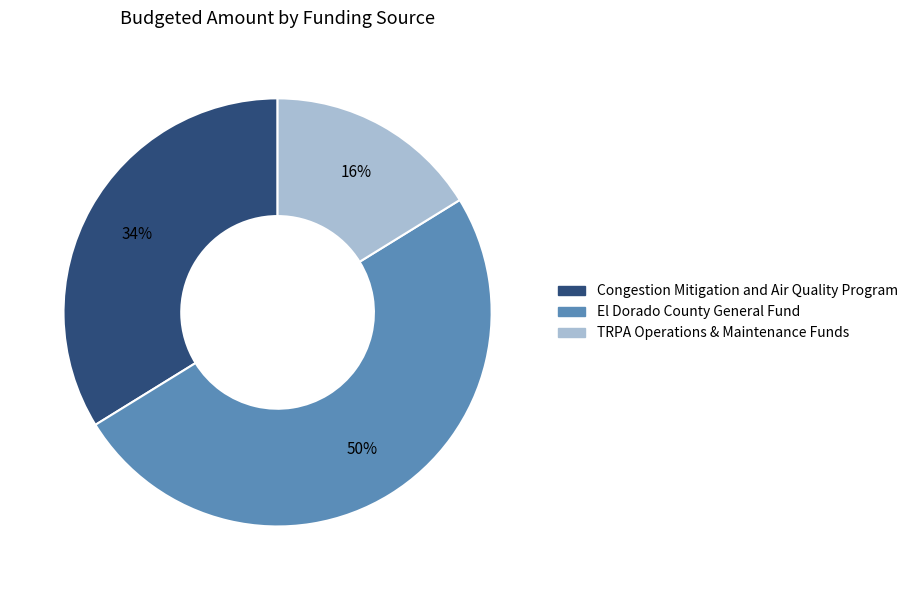

Is it true that Congestion Mitigation and Air Quality Program is 34% of the pie?

True